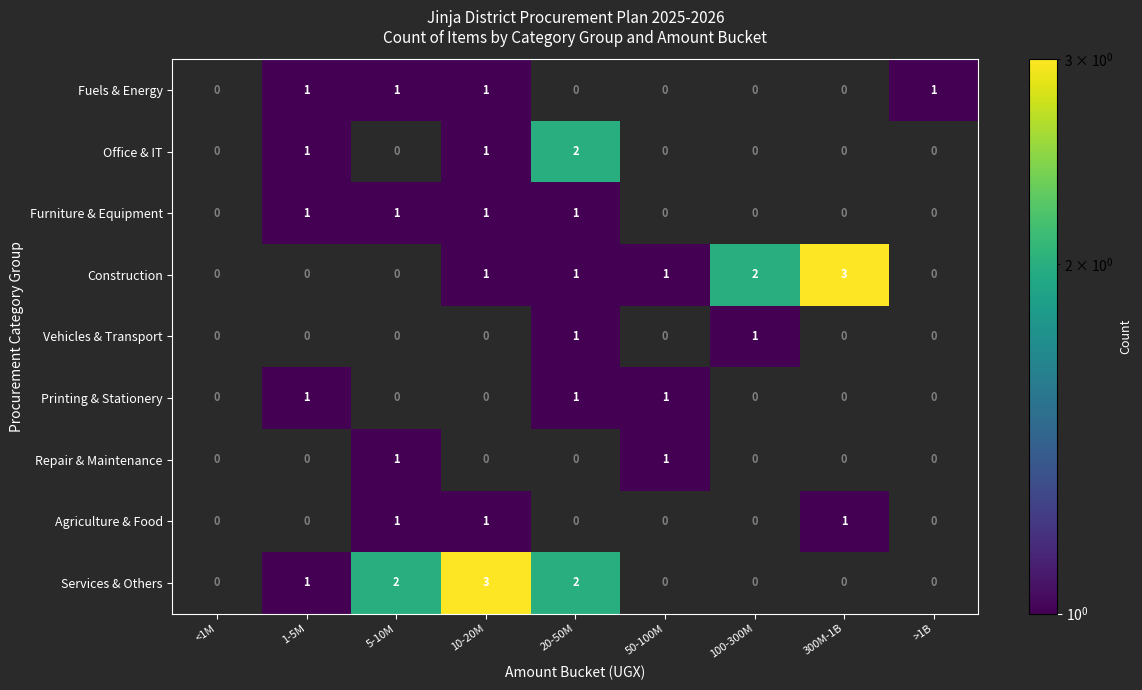

The value of Services & Others at 300M-1B is 0. True or false?

True